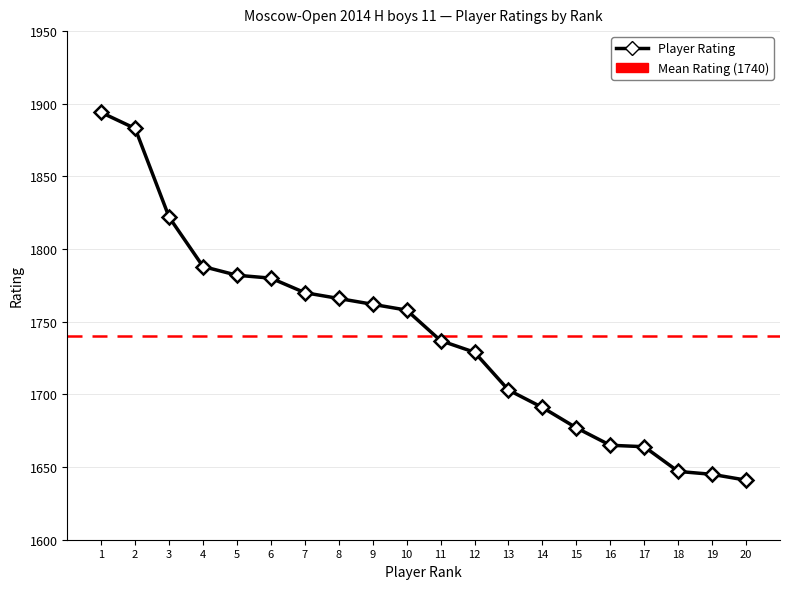

How many lines are shown in the chart?

1